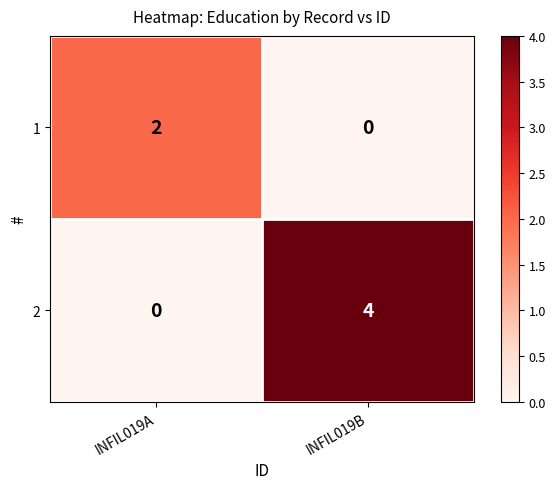

Reading right to left, list all the values displayed in this chart.

1: INFIL019B=0	INFIL019A=2
2: INFIL019B=4	INFIL019A=0